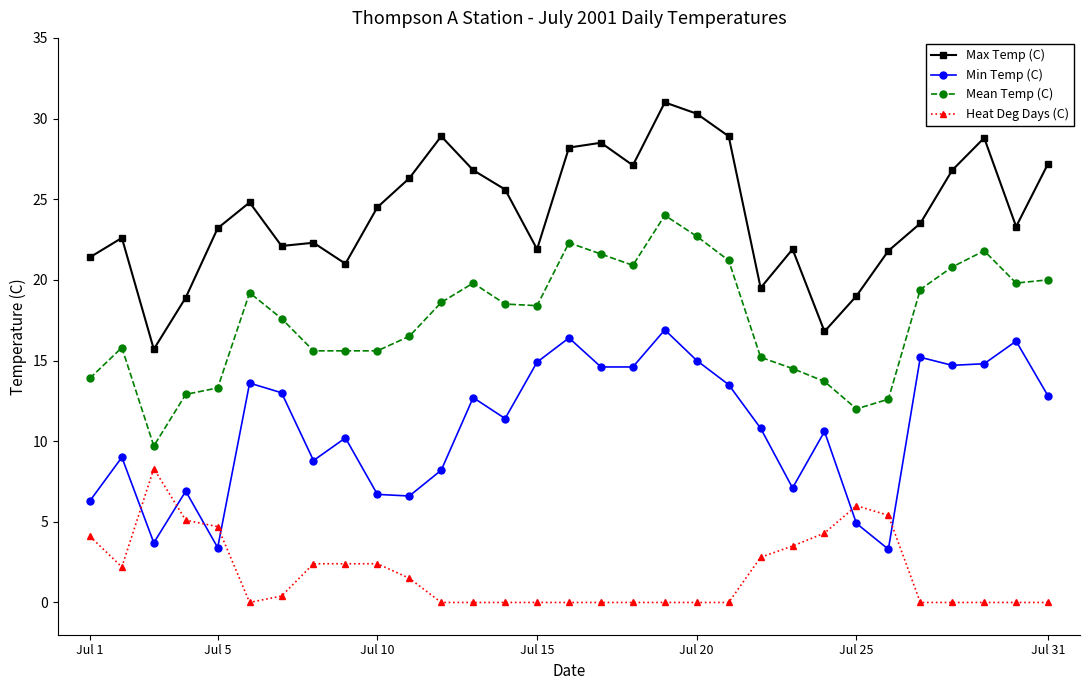

List the series in order of their peak value, highest first.

Max Temp (C), Mean Temp (C), Min Temp (C), Heat Deg Days (C)